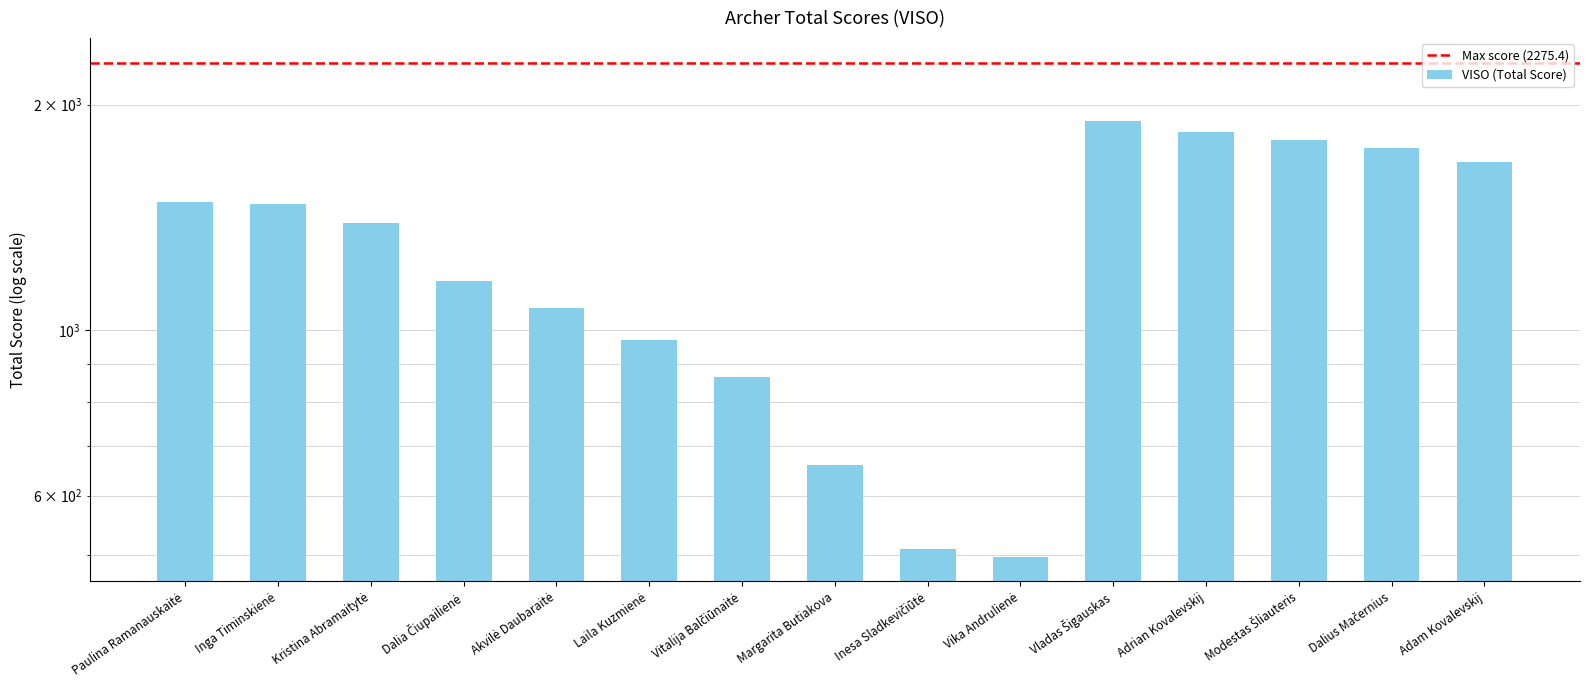

Which has a higher value, Vika Andrulienė or Dalius Mačernius?

Dalius Mačernius